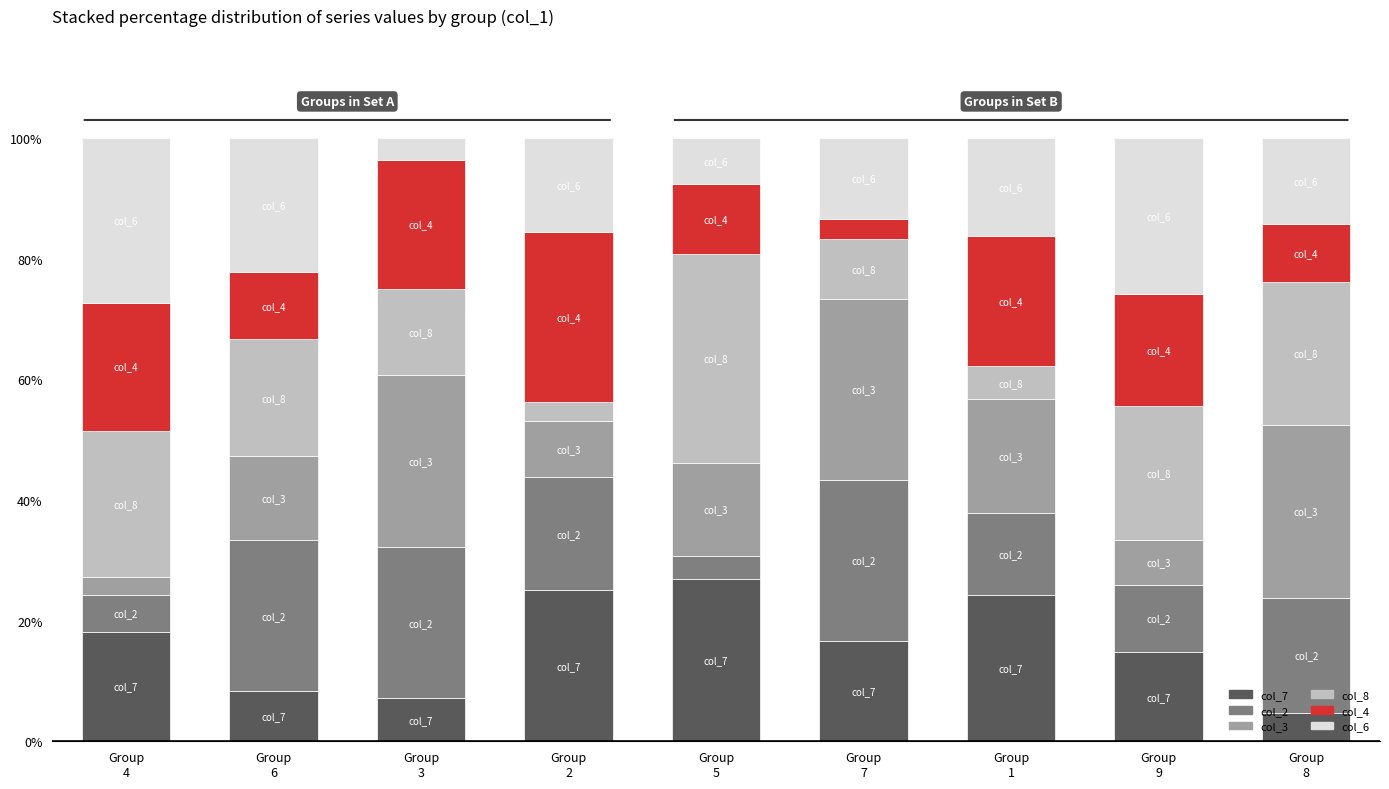

What is the maximum value for col_7?

26.9